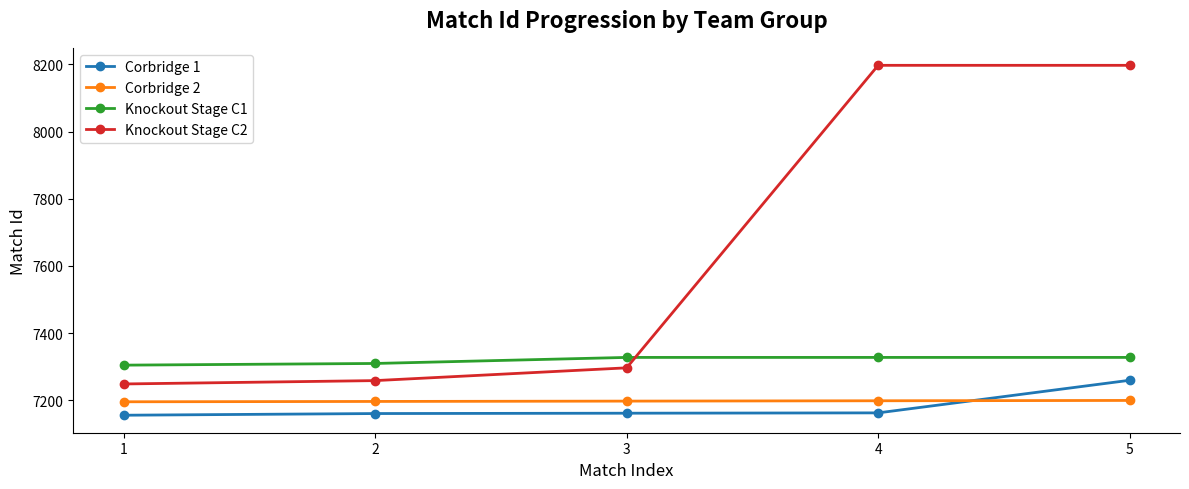

What is the value of the Corbridge 1 point at the 3rd from the left?

7162